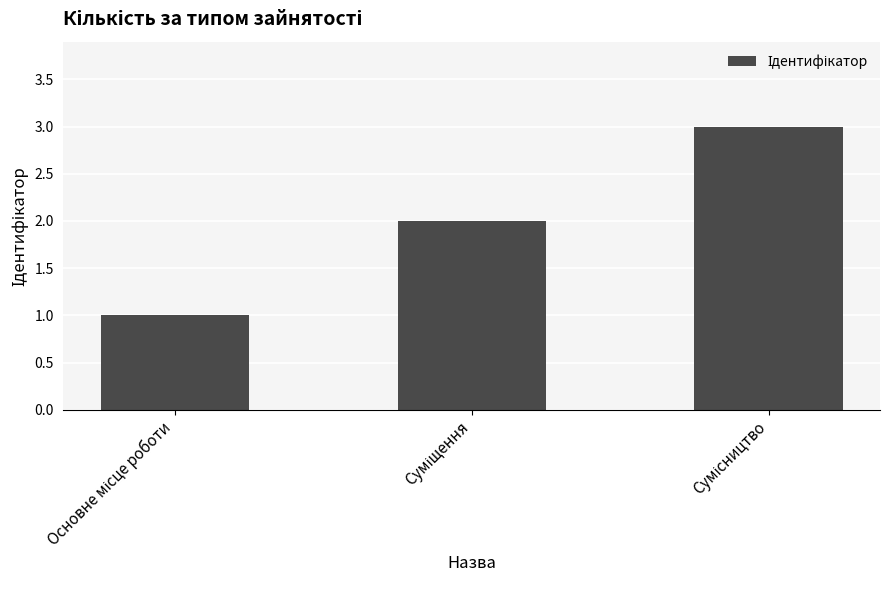

What is the sum of all values?

6